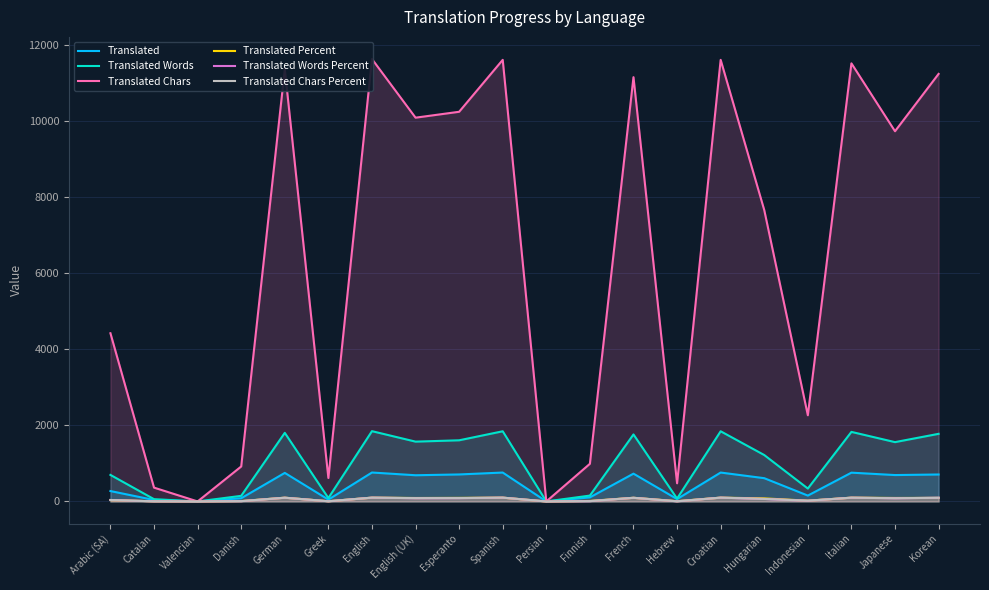

At which label does Translated Chars Percent first exceed 83?

German